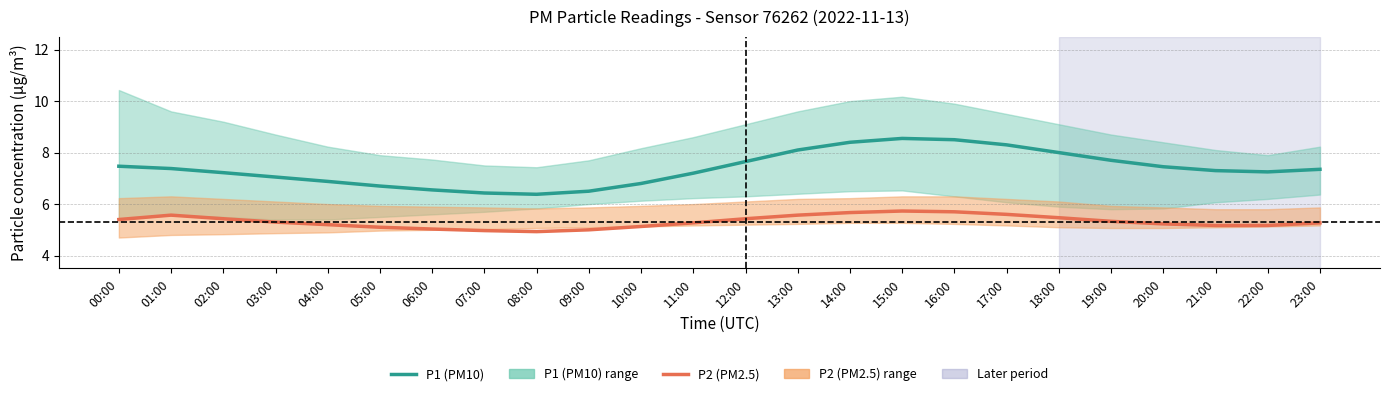

What is the difference between the highest and lowest values at 13:00?

2.5